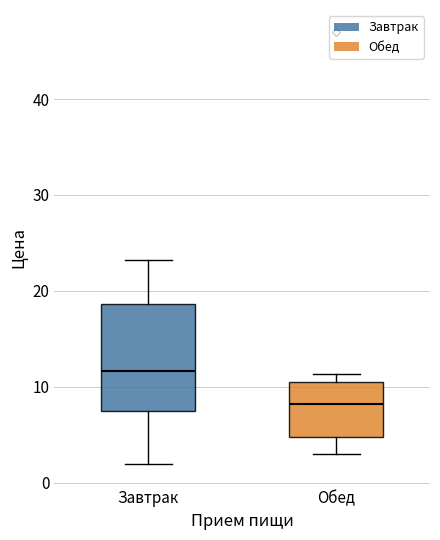

Reading left to right, transcribe this box plot: for each box, give where its median line is, the range the box spans, and where its two whiskers end, as read against the y-axis. The values are not printed on the chart, so give them approximately, as read against the axis.

Завтрак: median 12, box 7 to 19, whiskers 2 to 23
Обед: median 8, box 5 to 10, whiskers 3 to 11